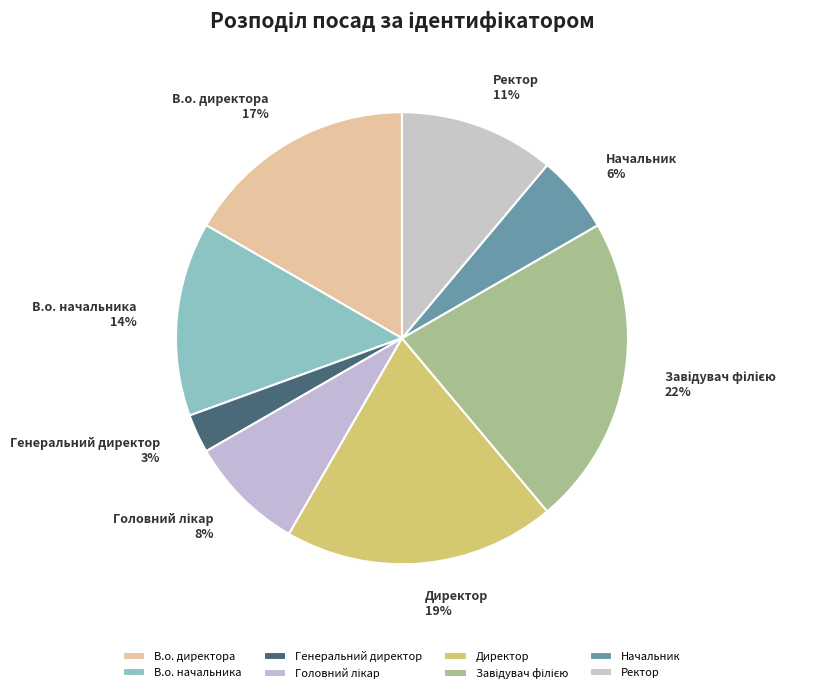

Is the sum of Начальник and Директор greater than half?

No